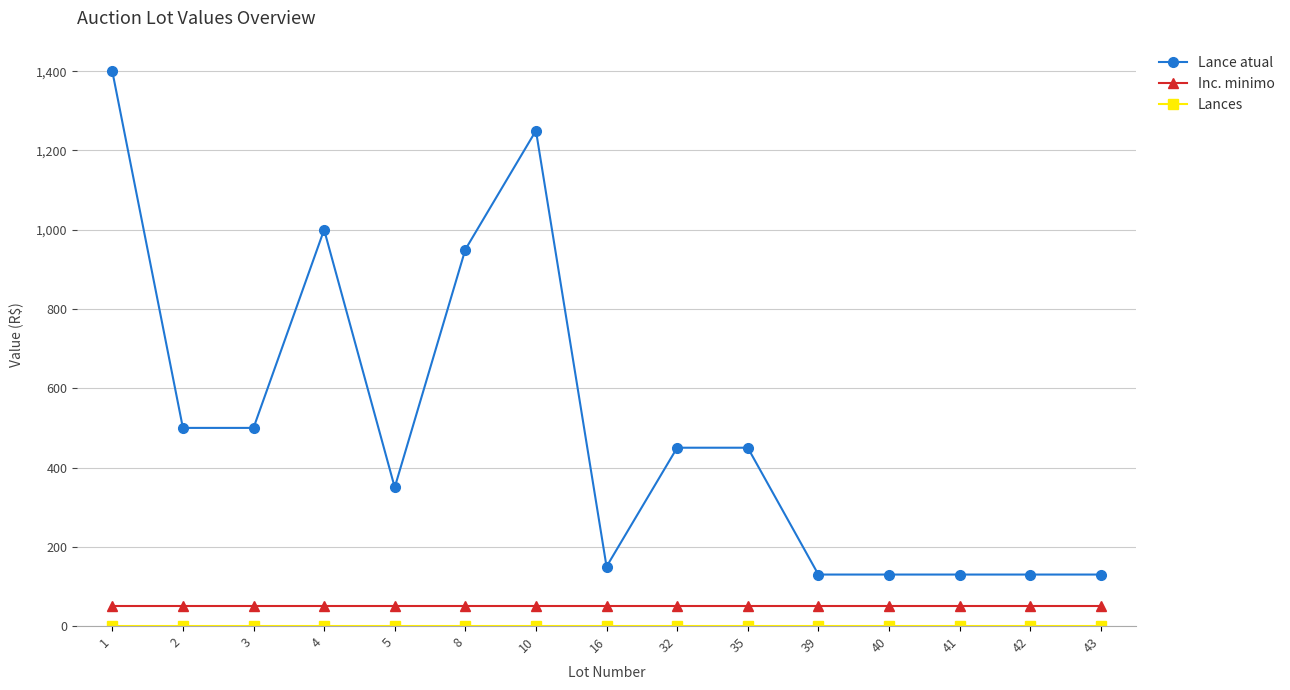

Where is Lance atual nearest to the value 765?

8